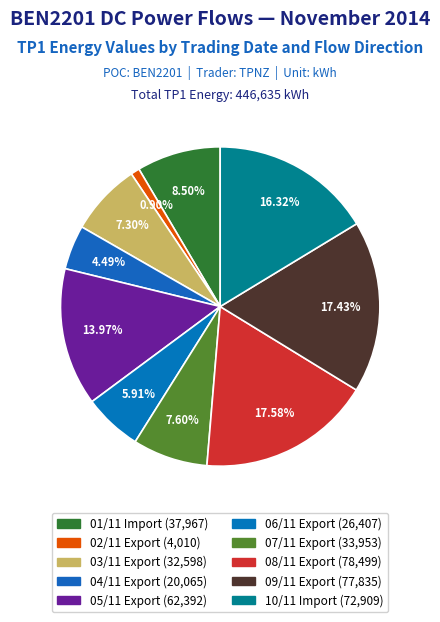

How many segments does this pie chart have?

10